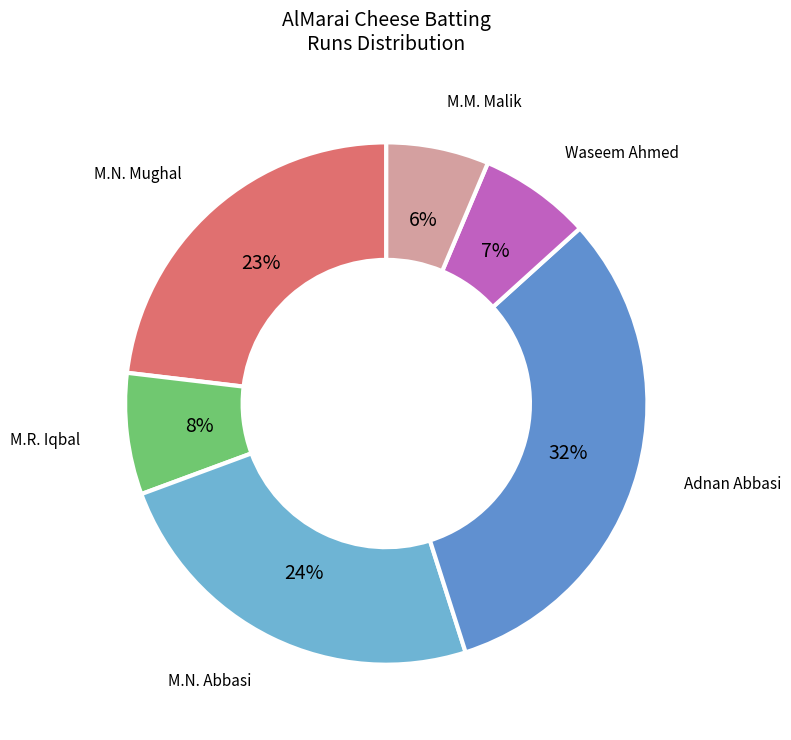

Count the number of slices in the pie.

6